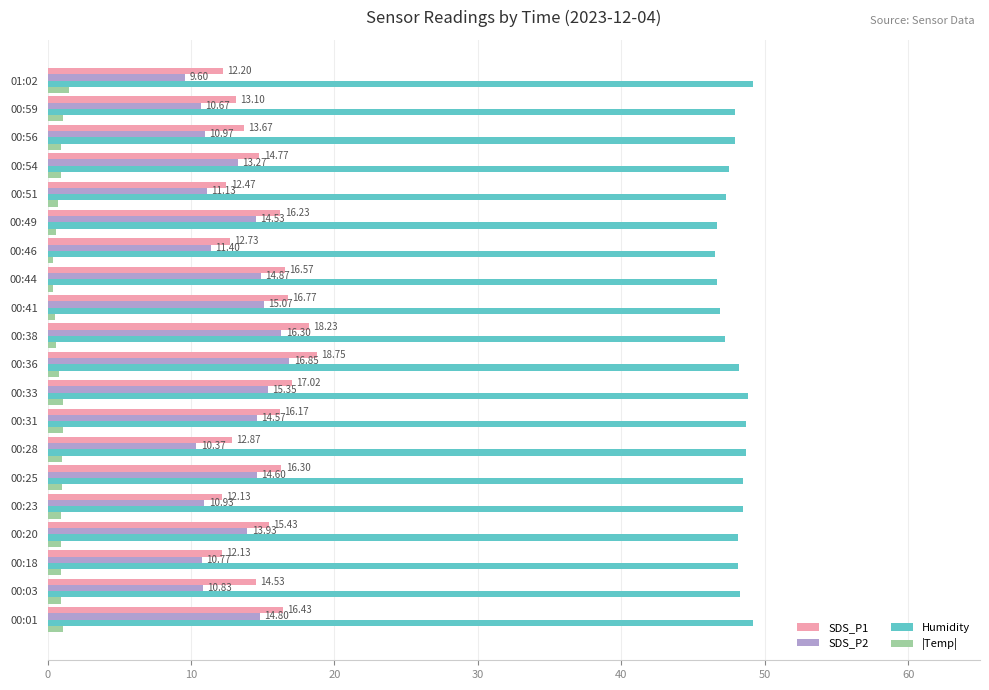

What is the sum of all |Temp| values?

17.3